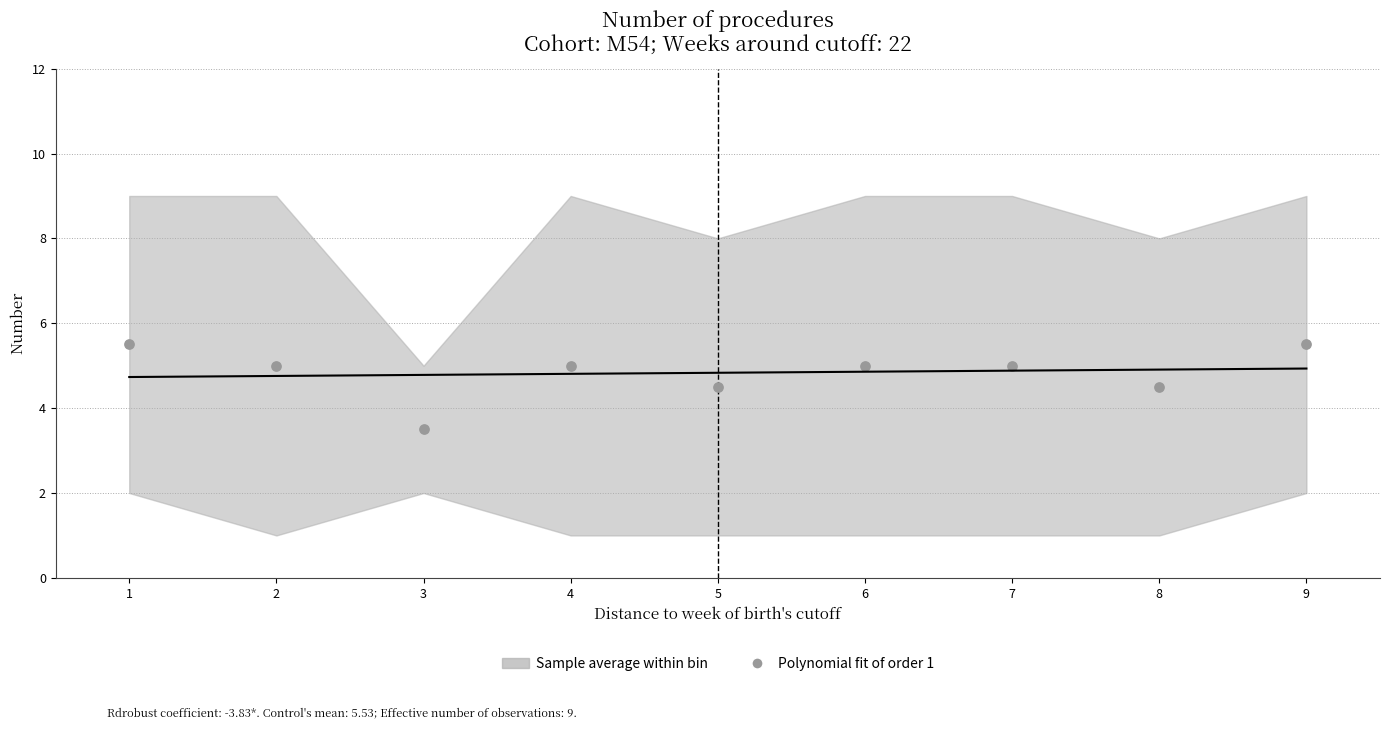

What is the range of Y values (max minus min)?

2.0